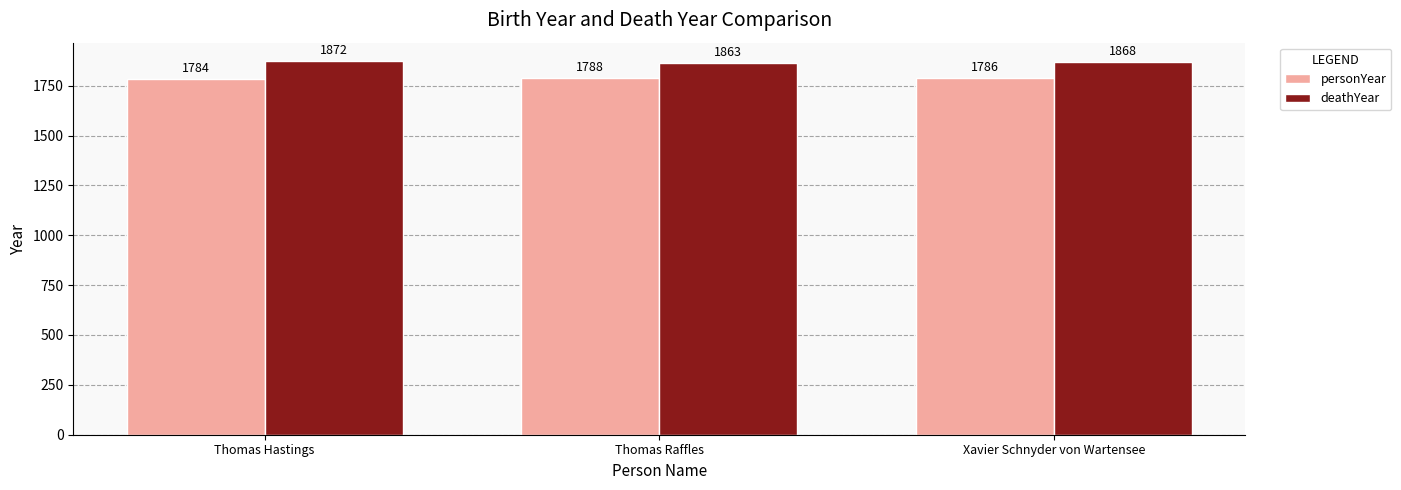

What is the minimum value shown in the chart?

1784